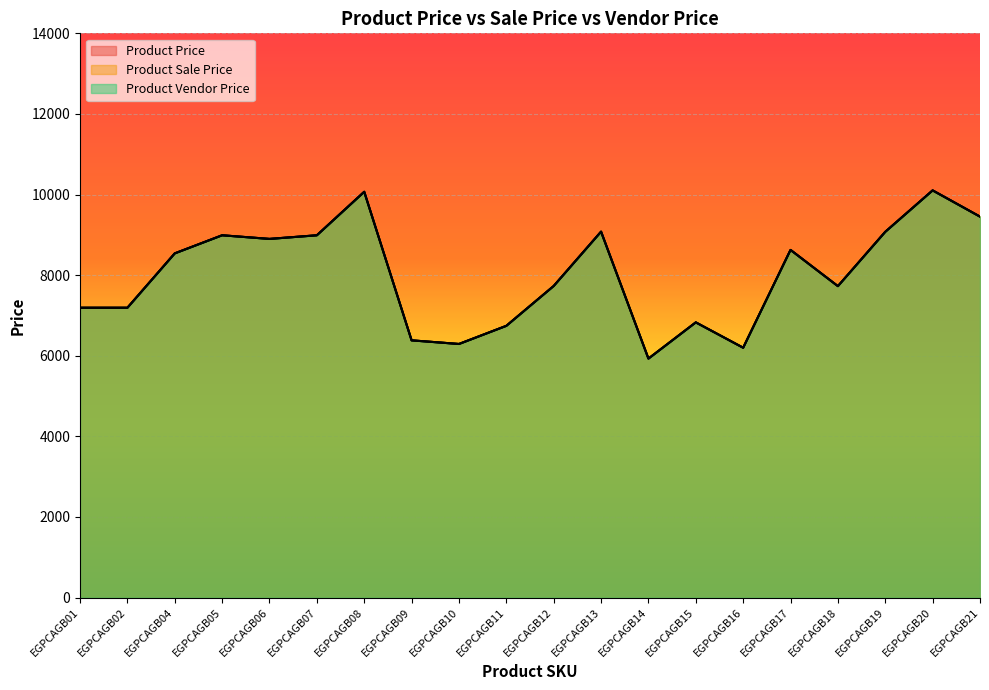

In Product Vendor Price, how many points are lower than both neighbors (excluding endpoints)?

5